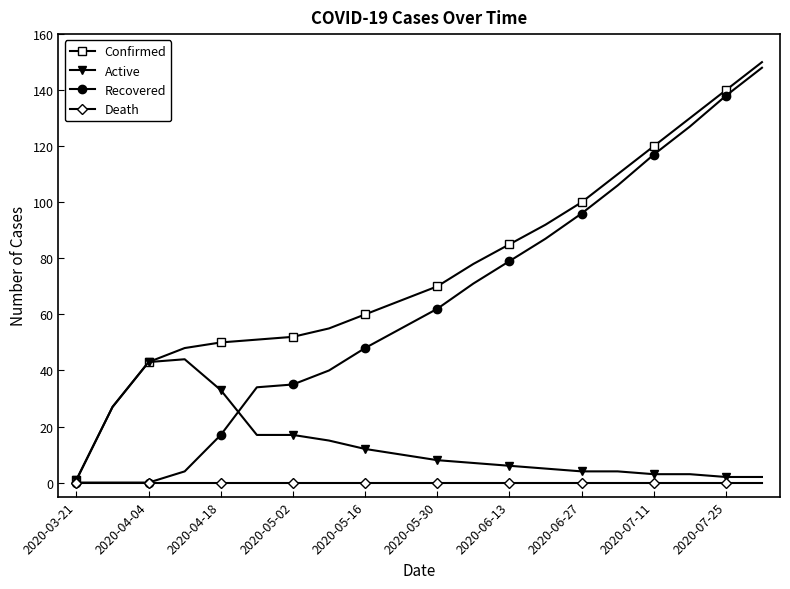

How many lines are shown in the chart?

4